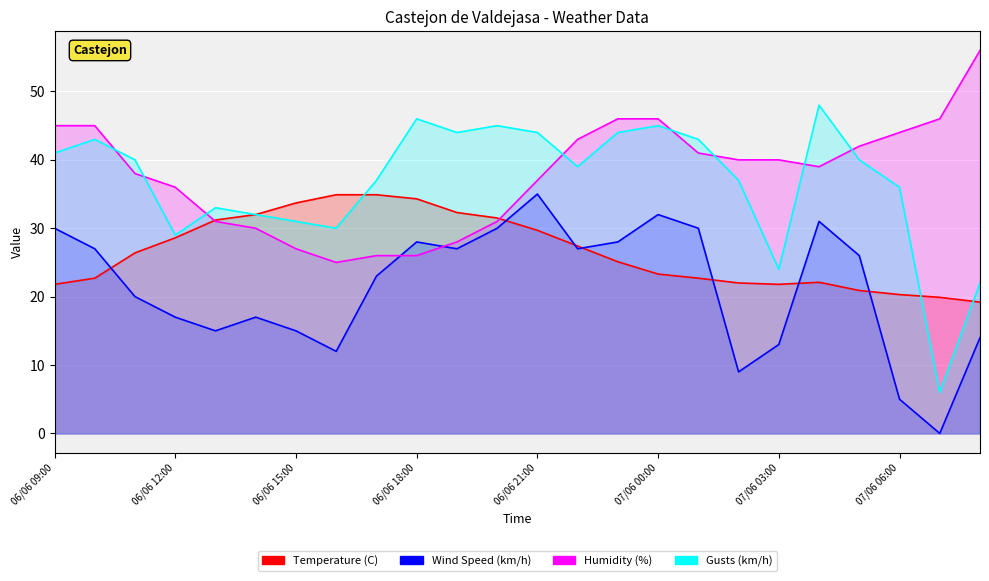

Between 06/06 16:00 and 06/06 22:00, which series saw the biggest shift?

Humidity (%)